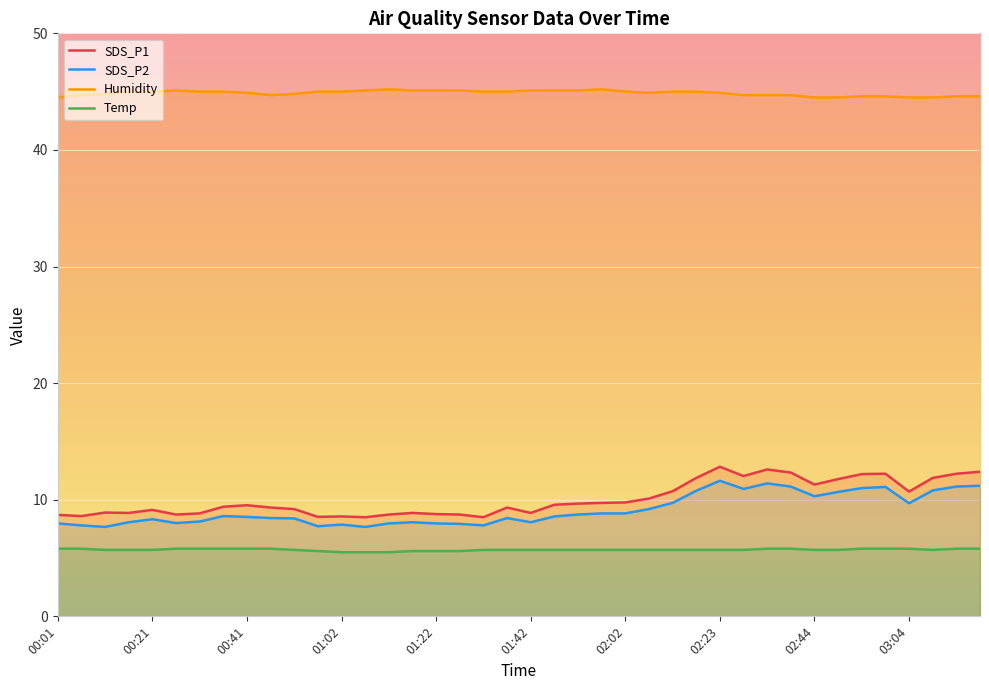

What are all the series names shown in the legend?

SDS_P1, SDS_P2, Humidity, Temp